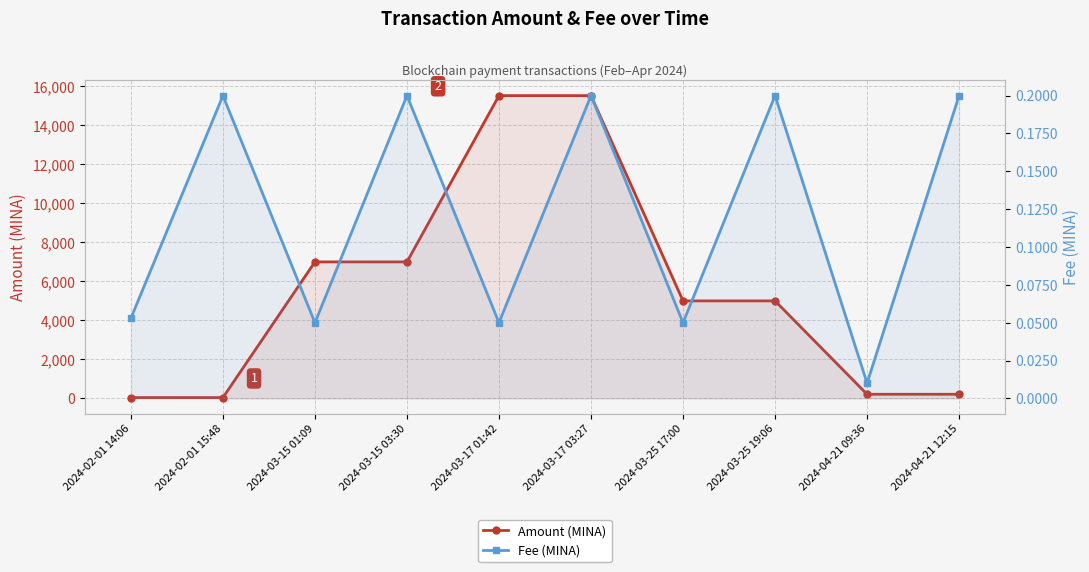

True or false: Fee (MINA) has a value of 0.2 at 2024-04-21 12:15.

True